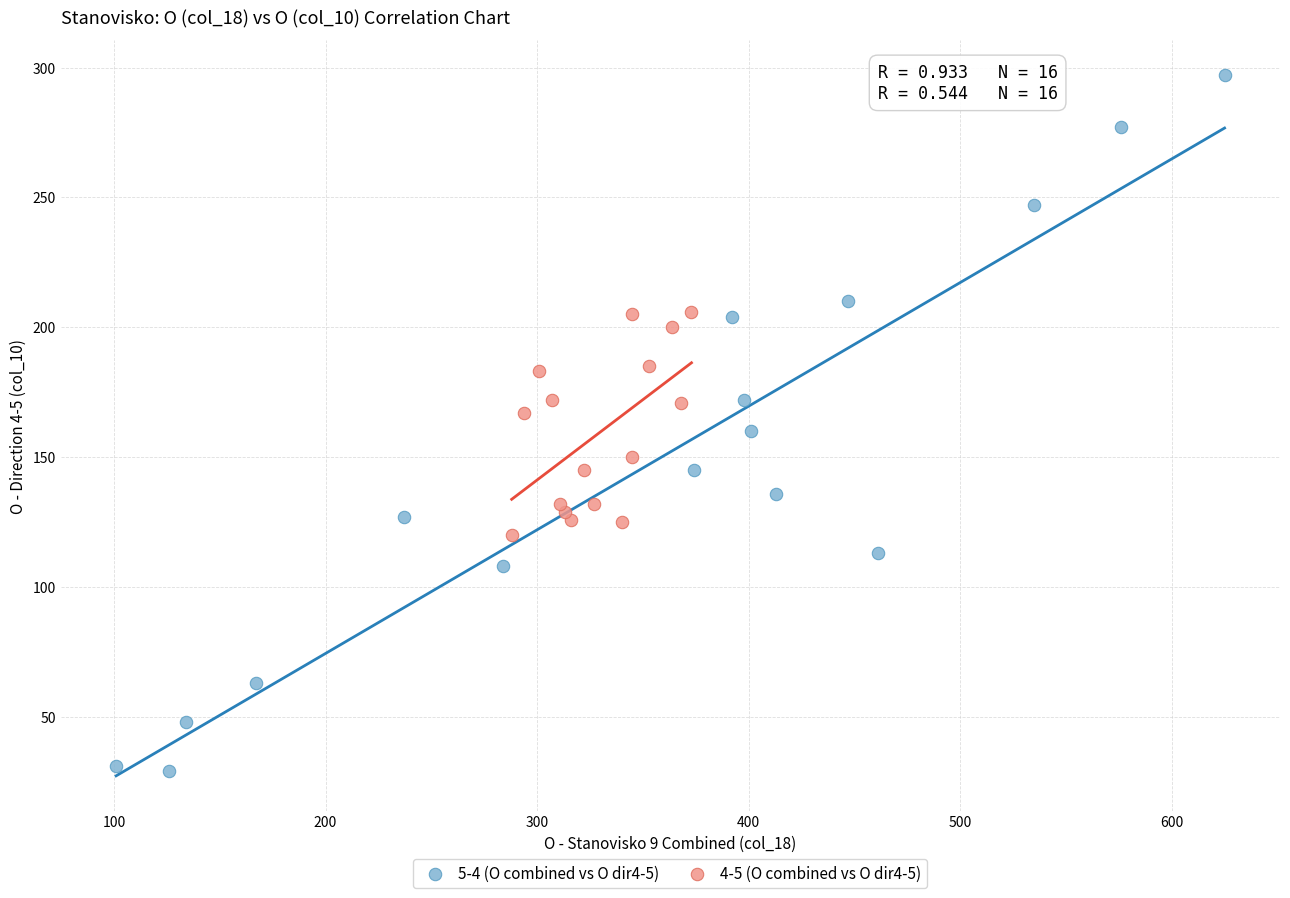

Which series contains the highest Y value?

5-4 (O combined vs O dir4-5)